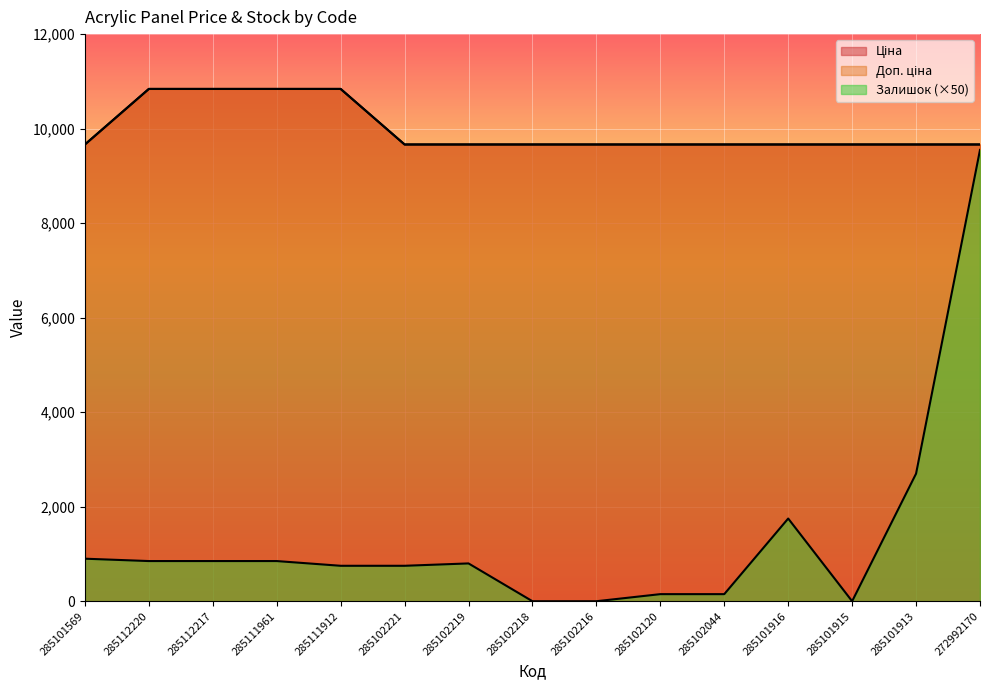

Which series has the largest range (max minus min)?

Залишок